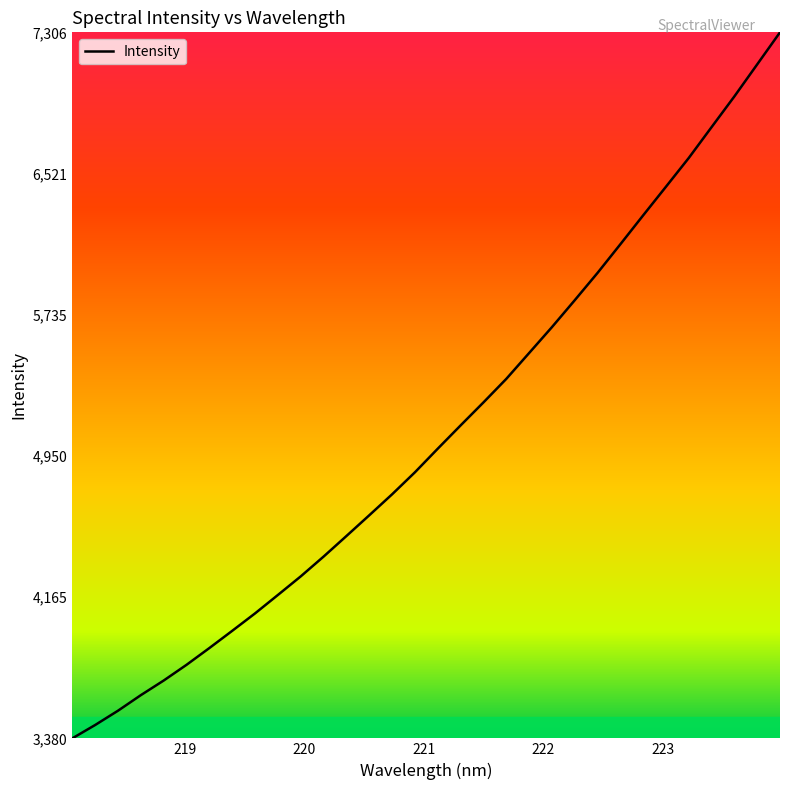

What is the difference between the maximum and minimum values?

3925.6